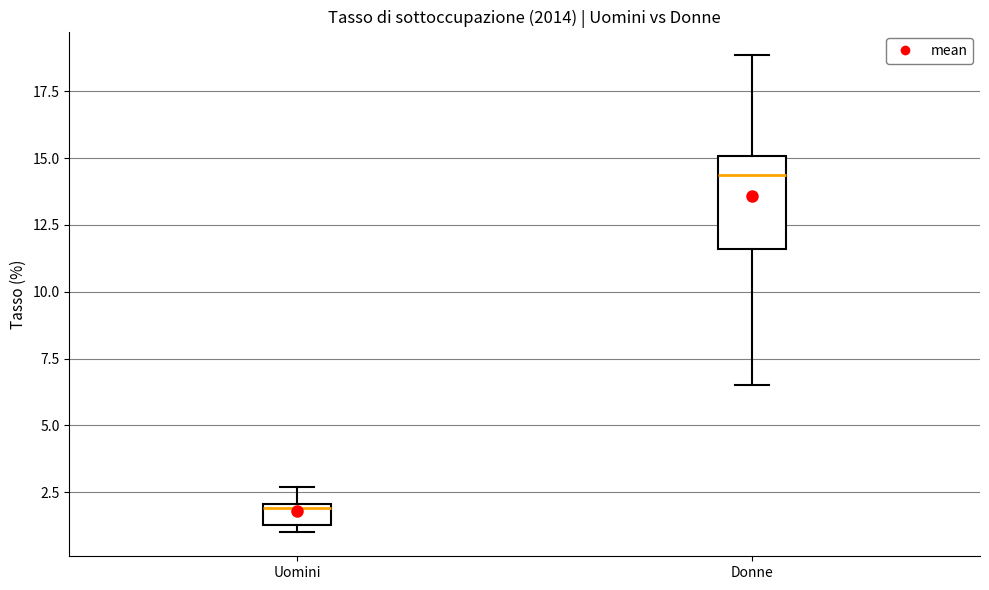

Which box is the tallest, from its lower edge to its upper edge?

Donne